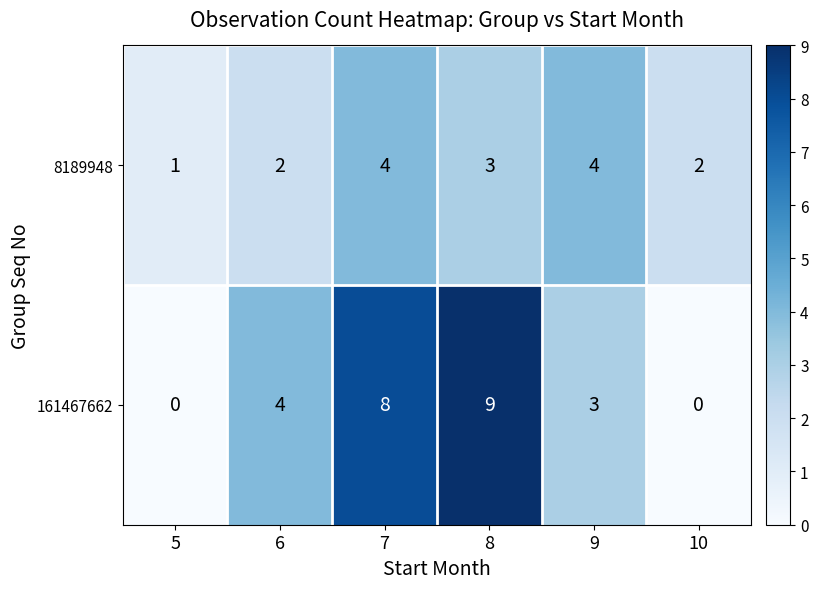

The value of 8189948 at 10 is 2. True or false?

True